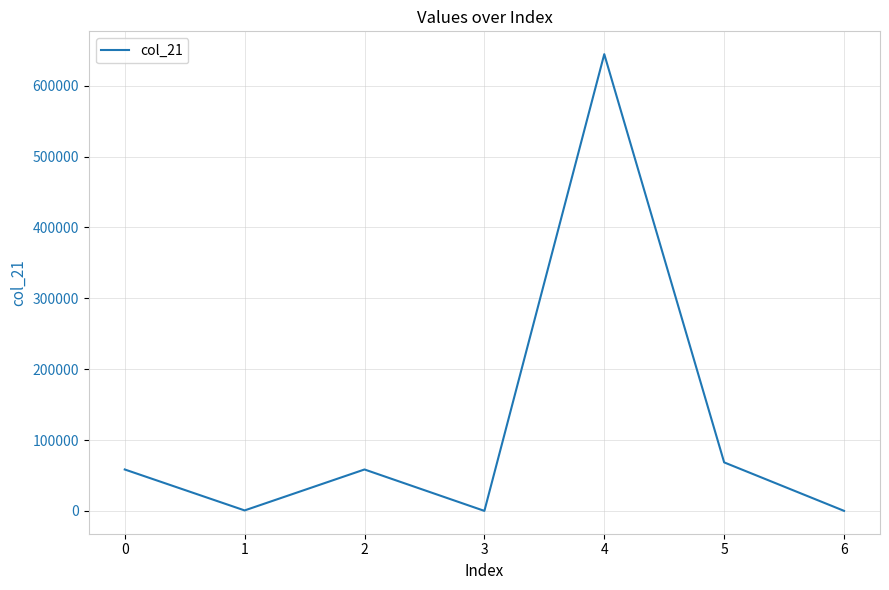

The value at 4 is 178315. True or false?

False